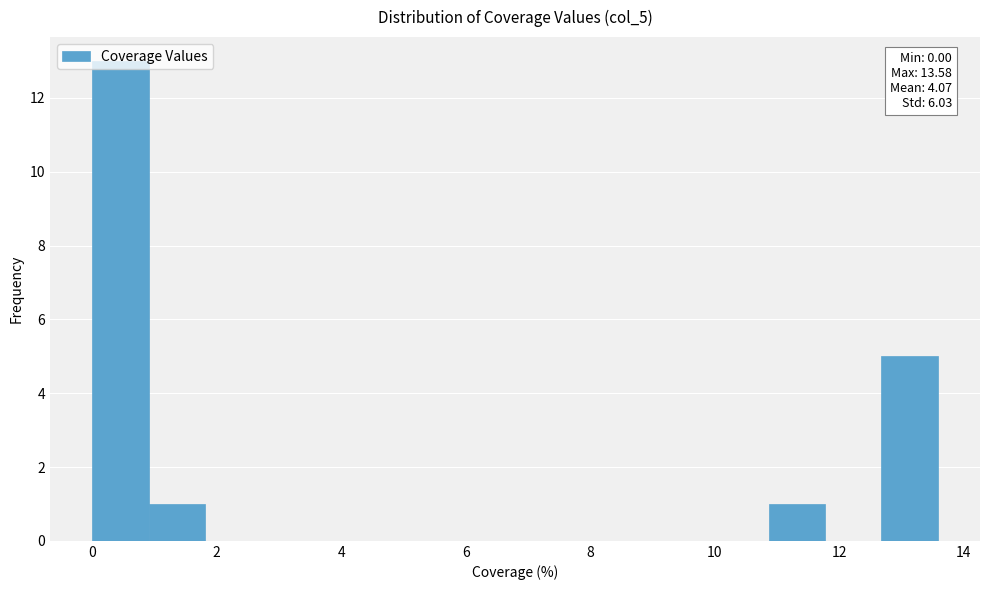

Over which range of the x-axis is the bar tallest?

0.0 to 1.0